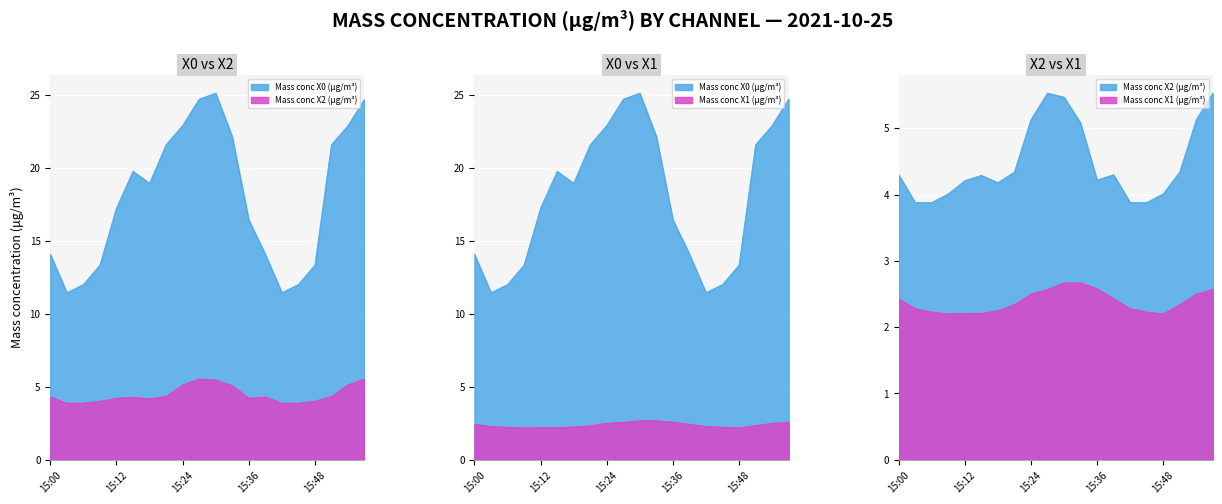

Is the value of Mass conc X0 (μg/m³) at 15:57 greater than the value of Mass conc X2 (μg/m³) at 15:15?

Yes